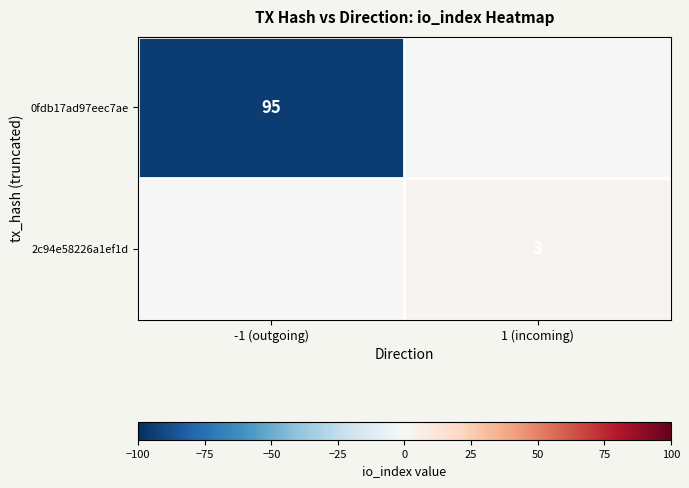

Is it true that 2c94e58226a1ef1d equals 3 at 1 (incoming)?

True